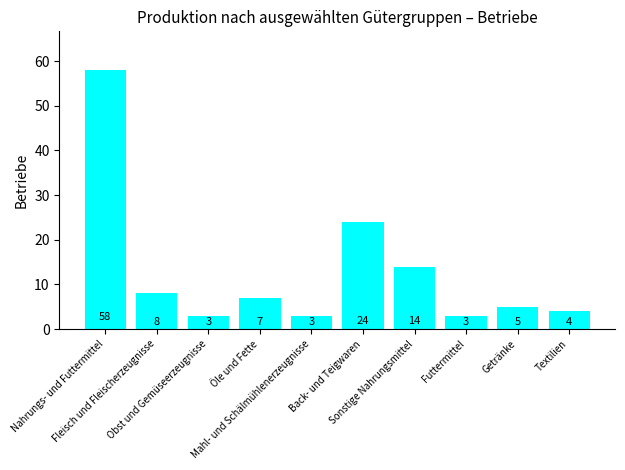

Count the number of categories in the chart.

10